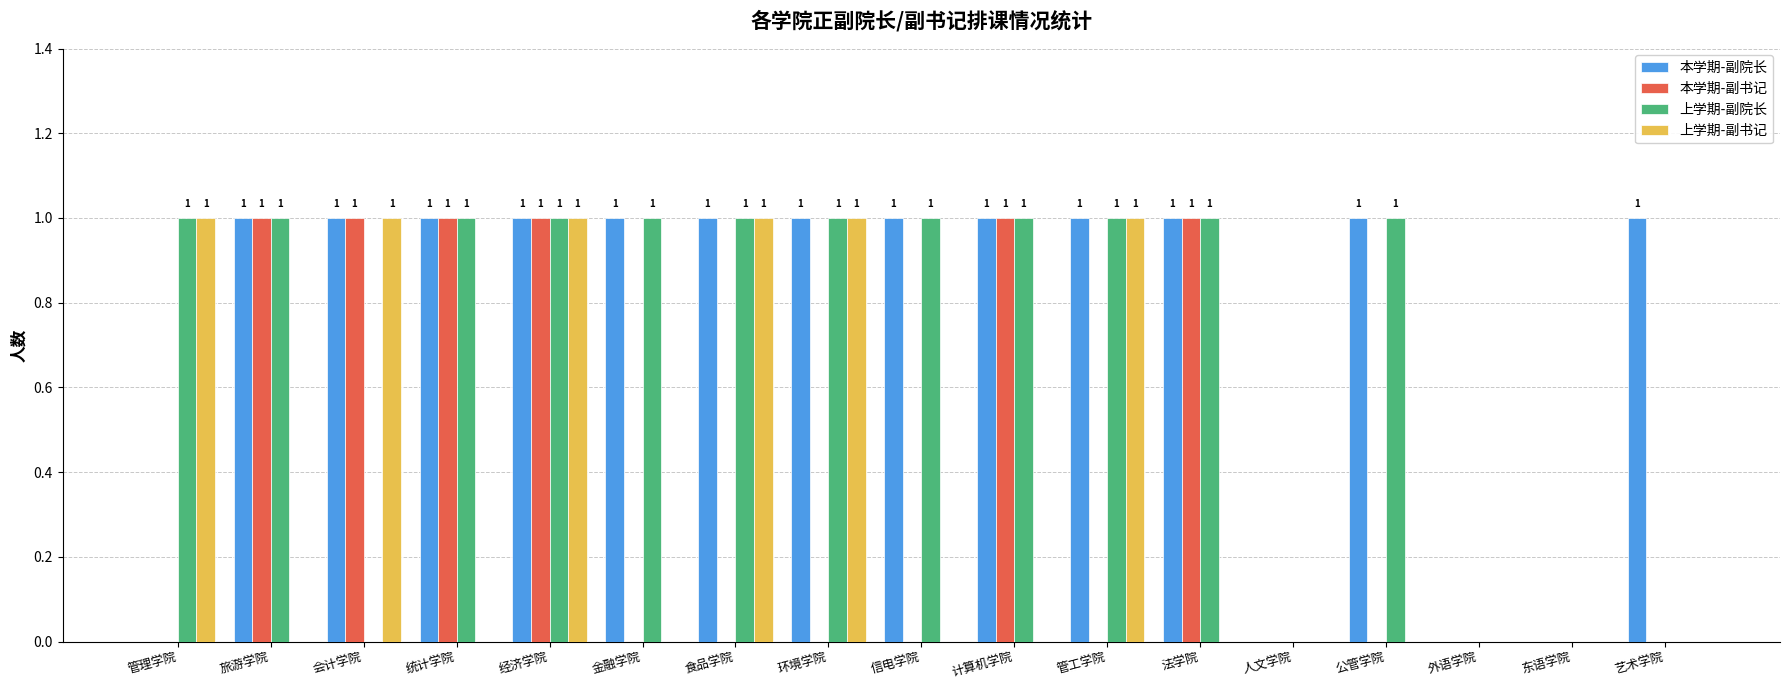

What is the sum of all 本学期-副院长 values?

13